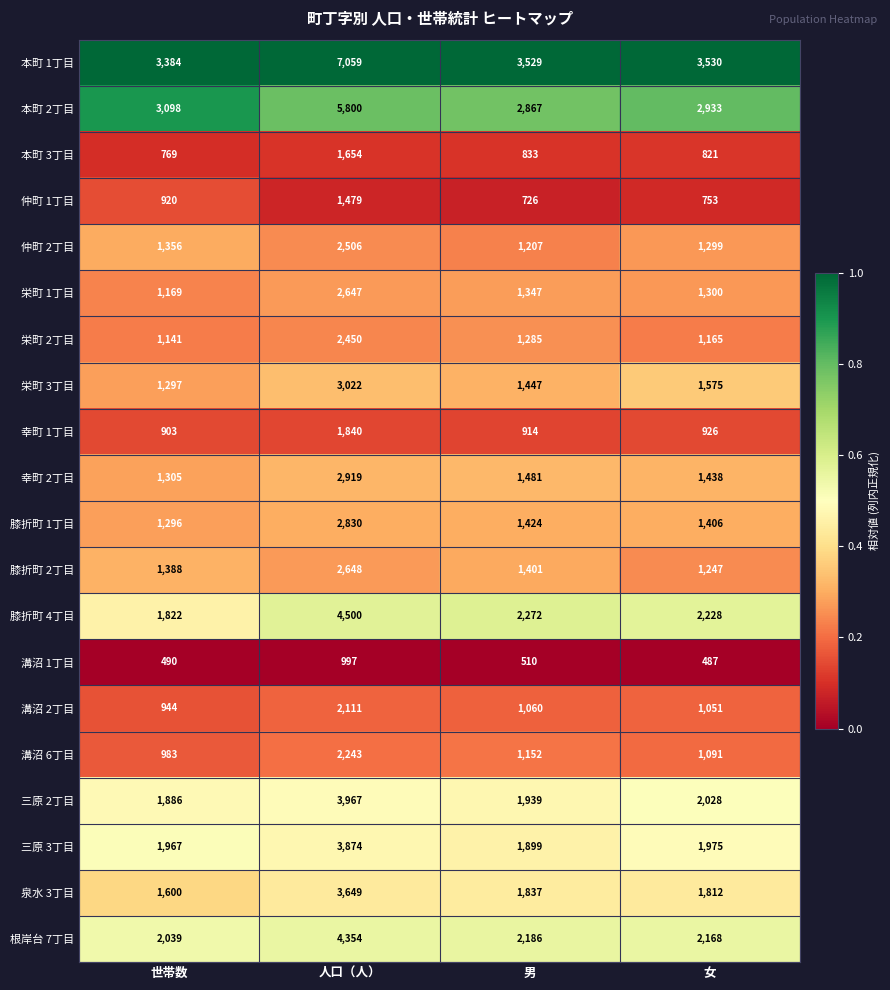

Which series has the largest total across all categories?

本町 1丁目